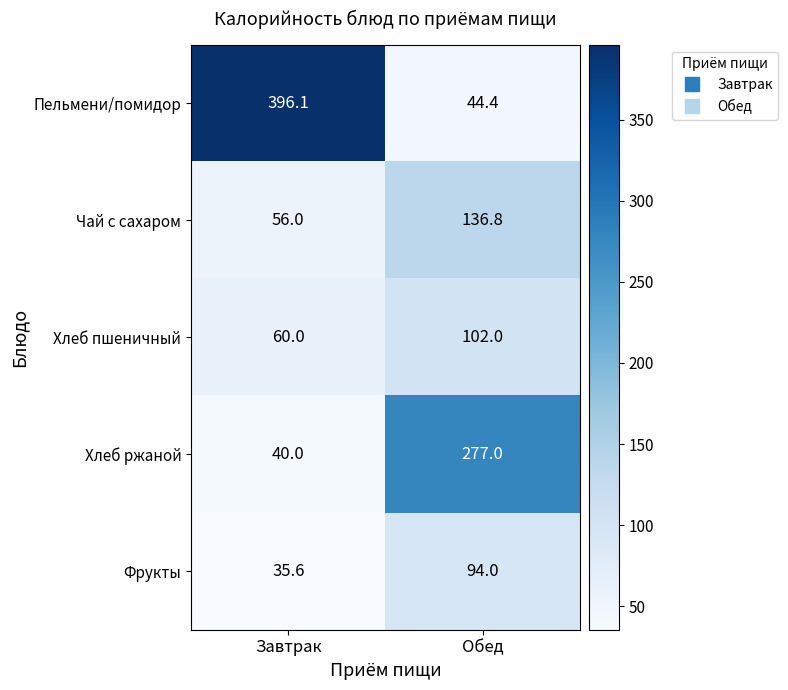

Which series has the largest range (max minus min)?

Пельмени/помидор